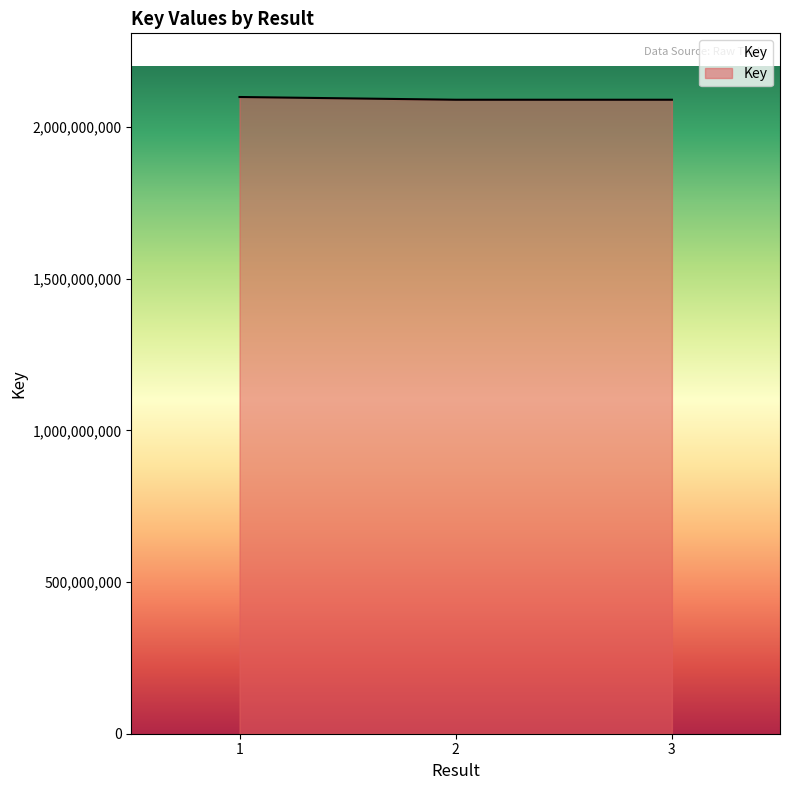

What is the maximum value shown in the chart?

2099545317